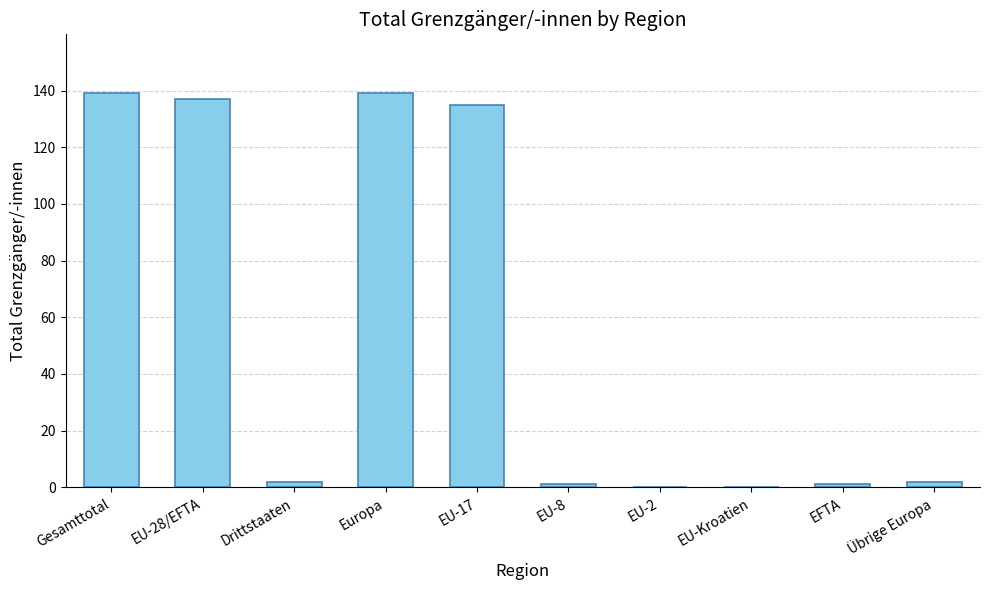

Reading right to left, list all the values displayed in this chart.

Übrige Europa=2	EFTA=1	EU-Kroatien=0	EU-2=0	EU-8=1	EU-17=135	Europa=139	Drittstaaten=2	EU-28/EFTA=137	Gesamttotal=139